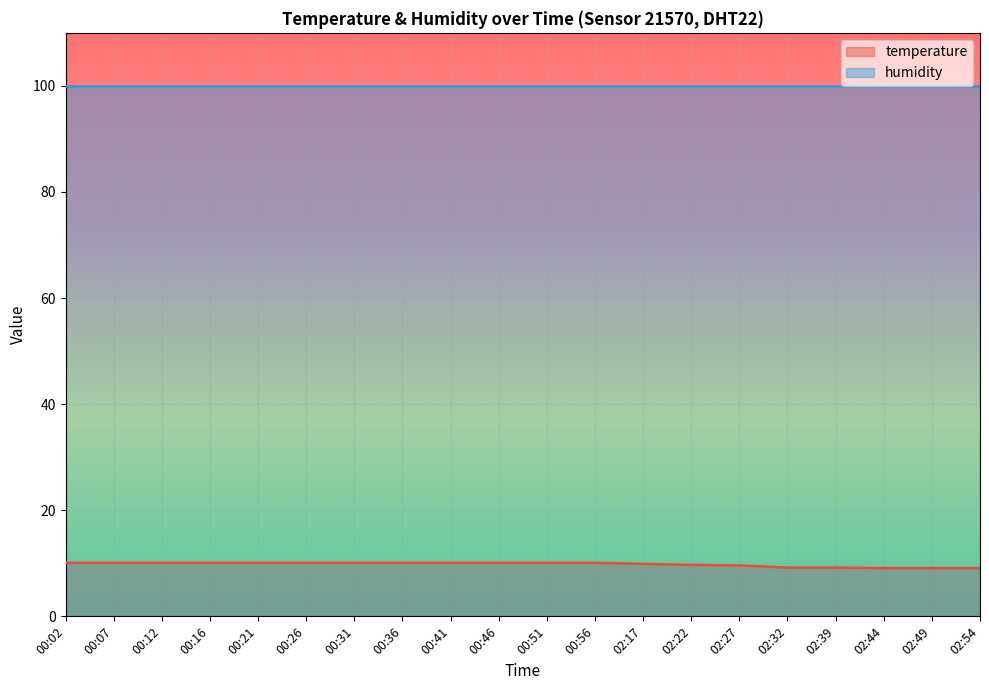

What is the ratio of the value at 00:56 to the value at 00:21?

1.0